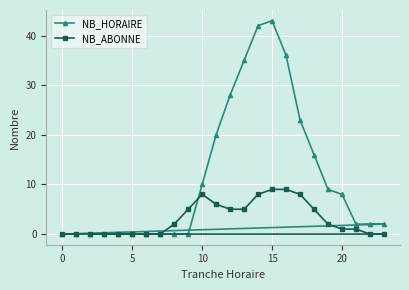

True or false: NB_ABONNE and NB_HORAIRE intersect in this chart.

True